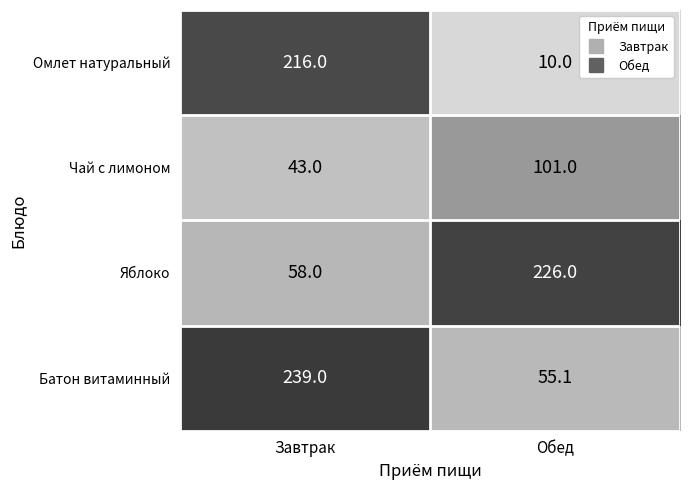

What is the difference between the maximum and minimum values in the Яблоко series?

168.0